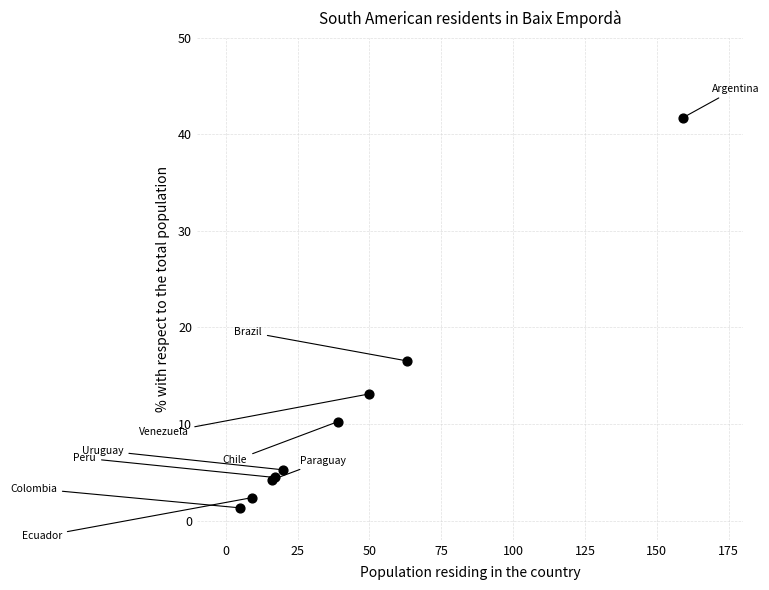

What Y value in the scatter plot is closest to 21?

16.5